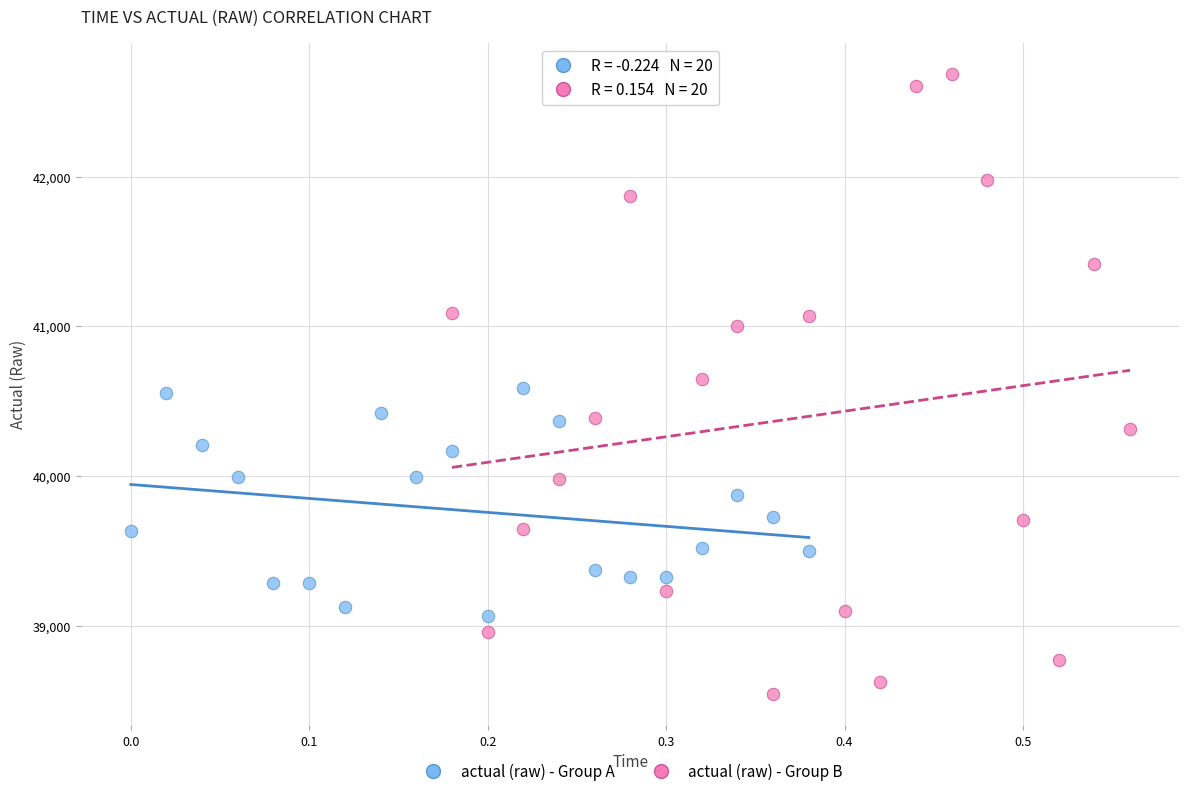

Which series contains the highest Y value?

actual (raw) - Group B